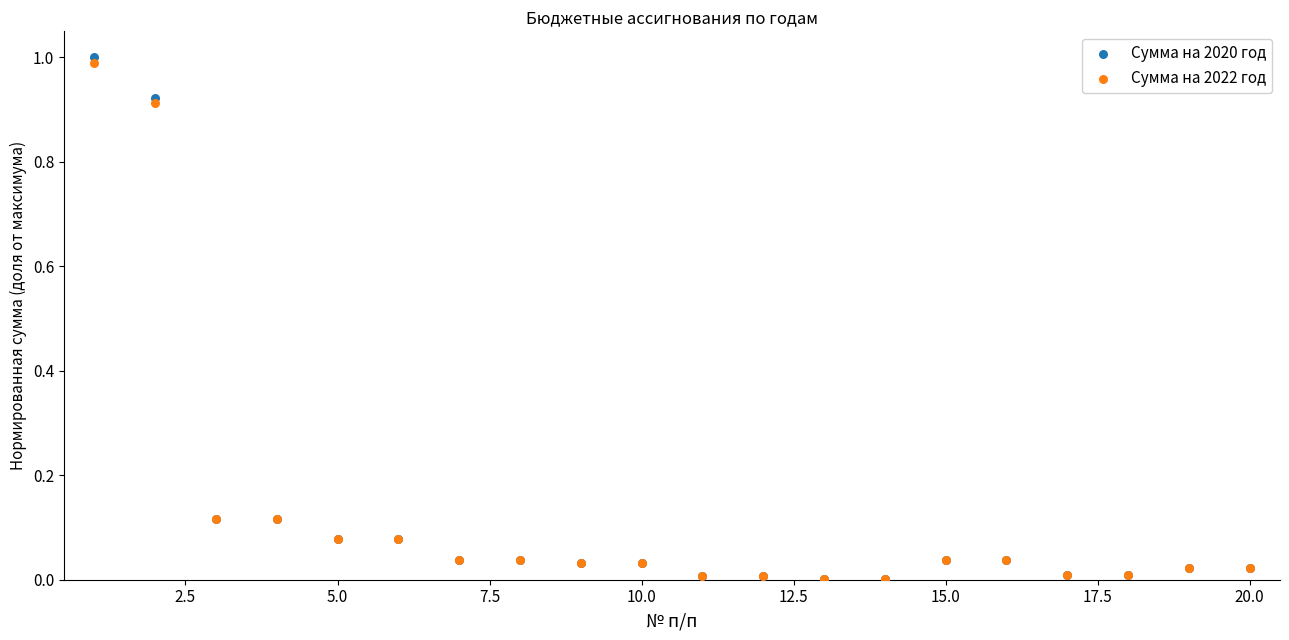

What are all the series names shown in the legend?

Сумма на 2020 год, Сумма на 2022 год